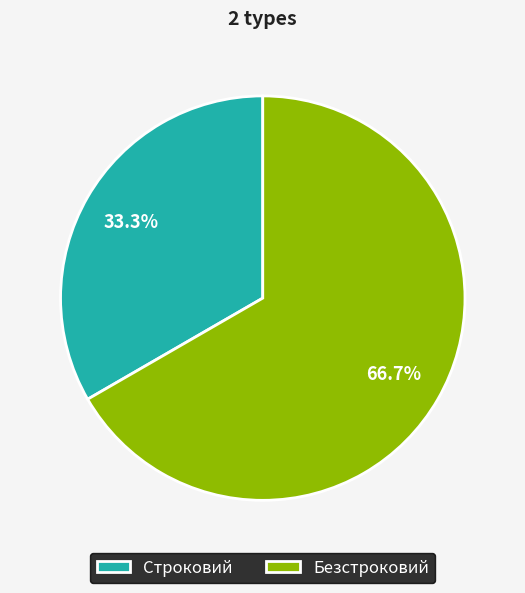

Does any single category account for the majority?

Yes